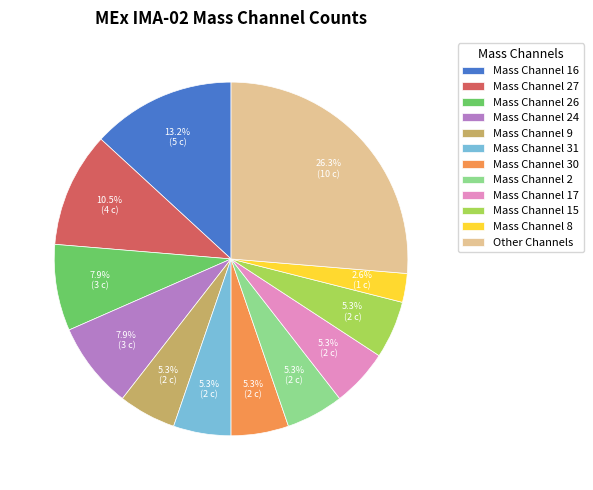

Is the sum of Other Channels and Mass Channel 26 greater than half?

No